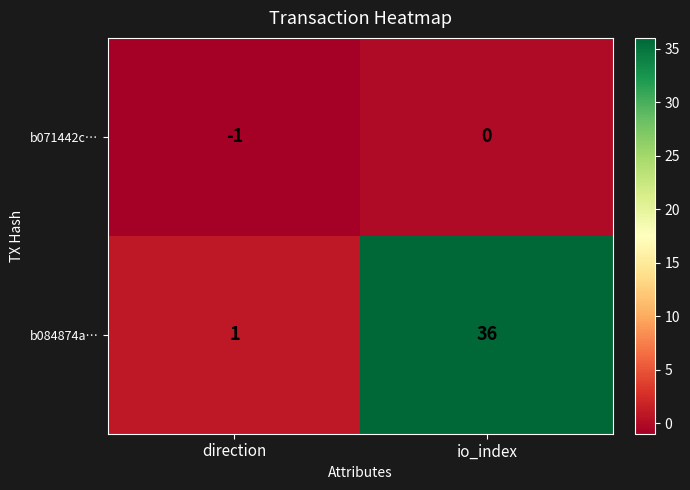

List the series in order of their overall mean, highest first.

b084874a…, b071442c…